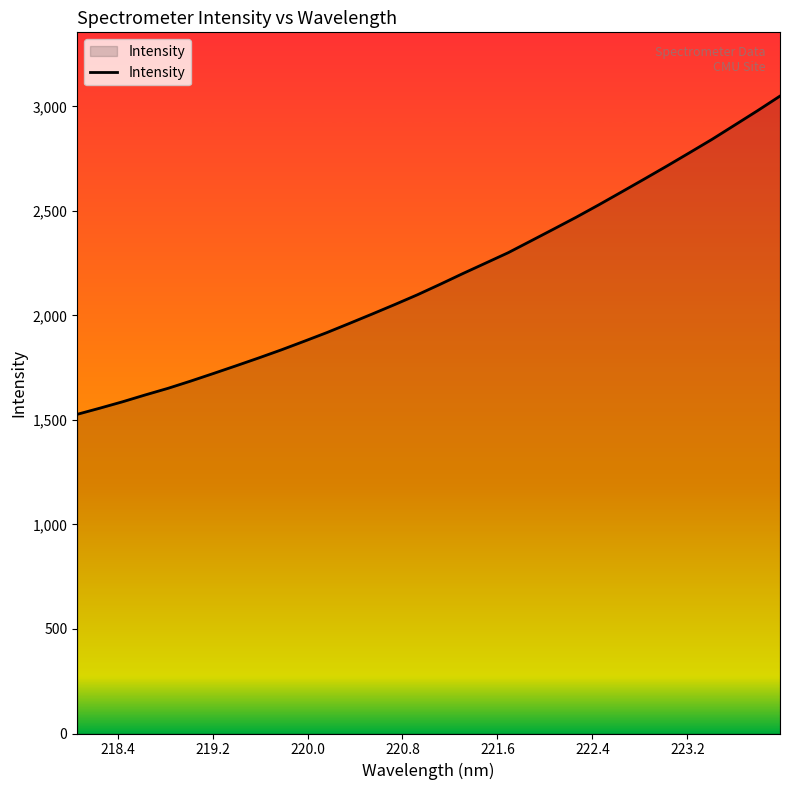

What is the smallest value displayed?

1527.0